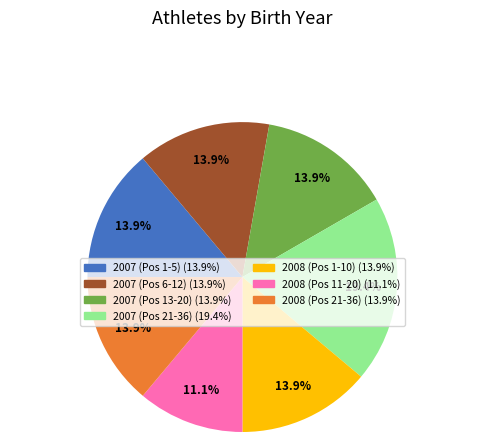

Is there any slice that represents more than half of the pie?

No